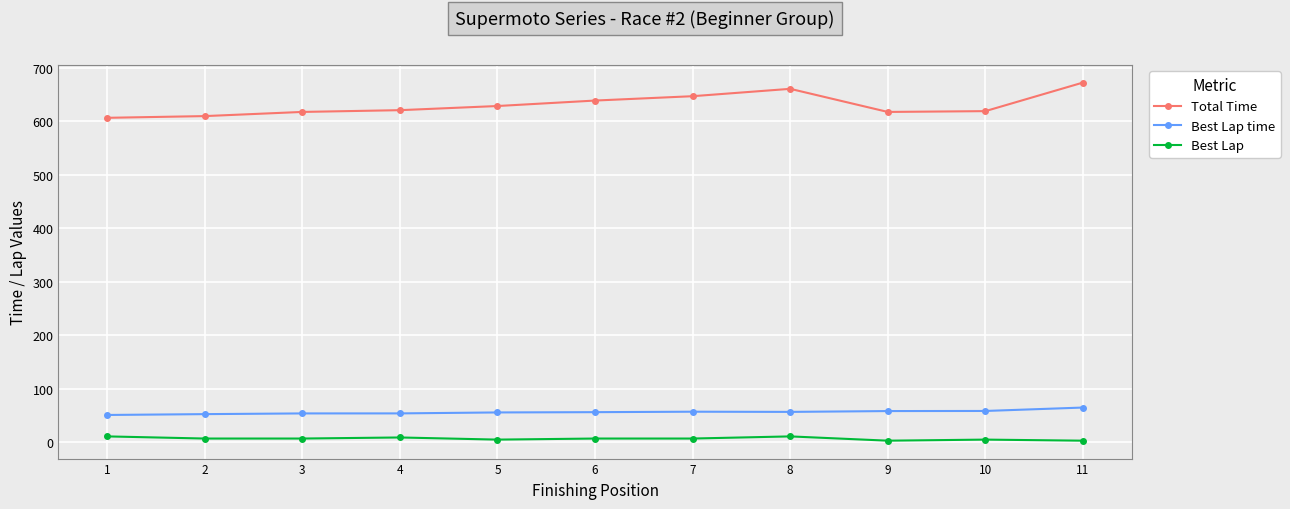

What is the smallest value displayed?

3.0